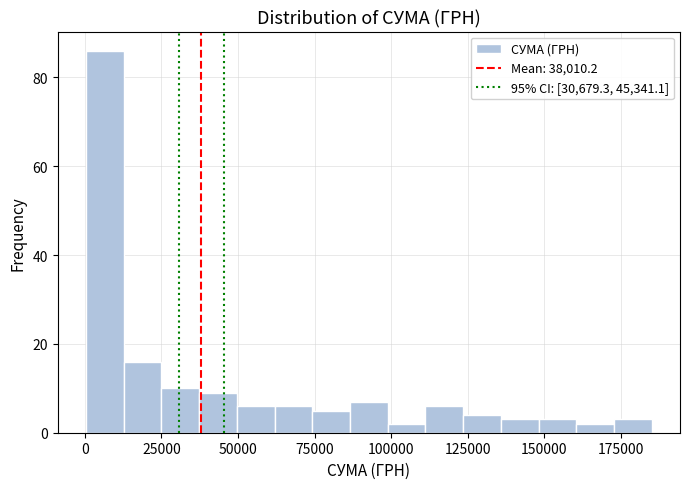

Around what value on the x-axis is the tallest bar? Give the approximate position of its centre, as read against the axis.

5000